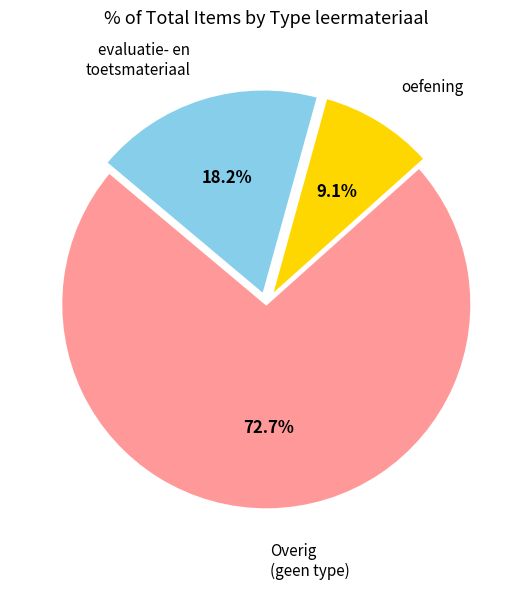

Count the number of slices in the pie.

3